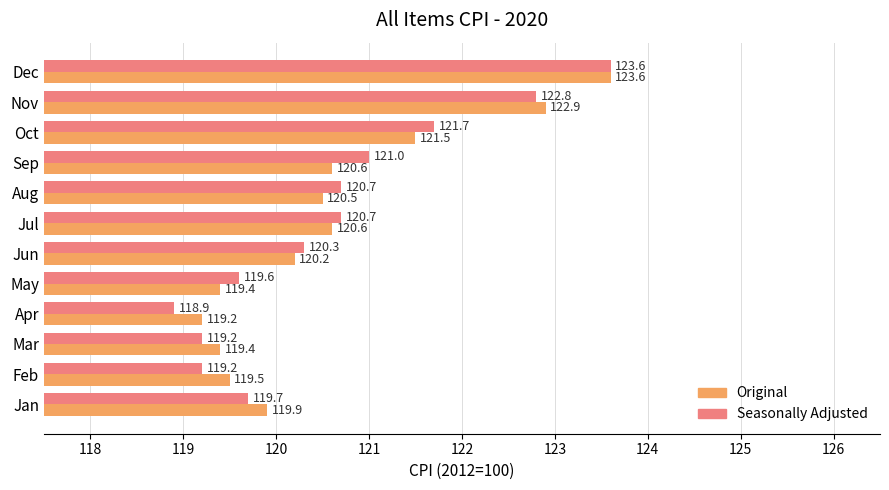

What value does the Original series have at Aug?

120.5